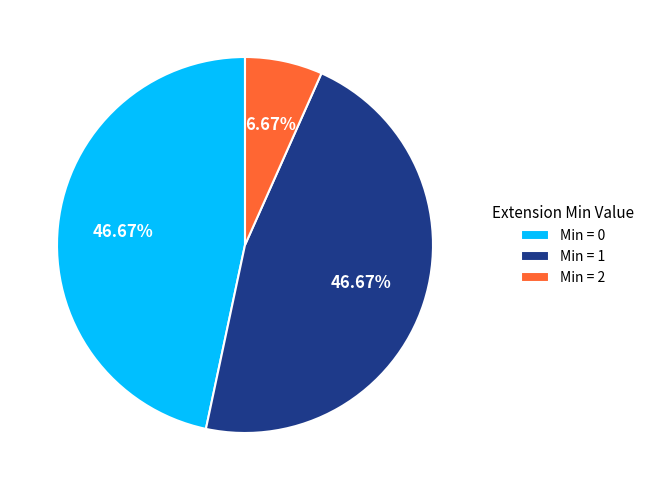

To the nearest percent, what is the average slice percentage?

33%